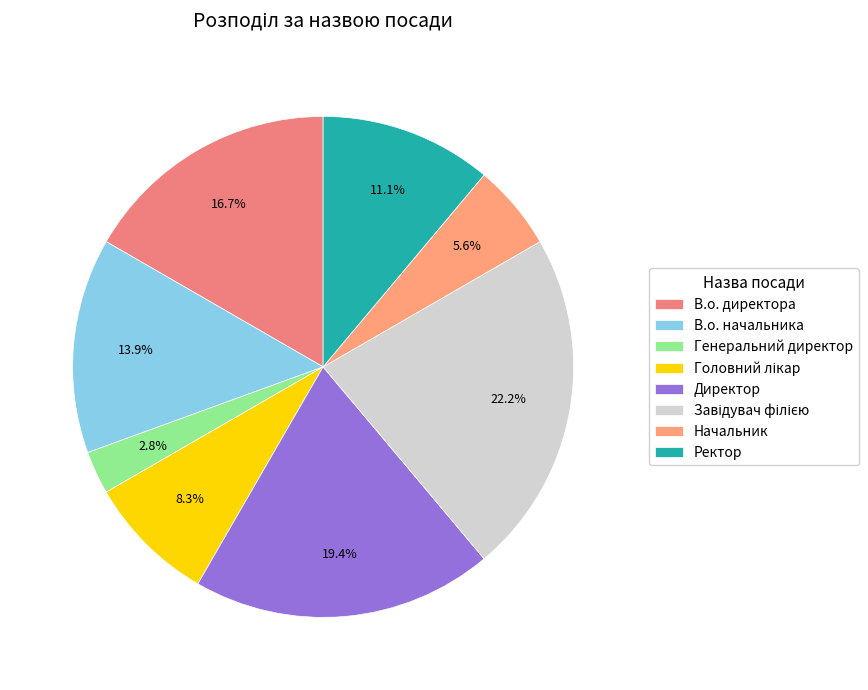

Is it true that Завідувач філією is 29% of the pie?

False